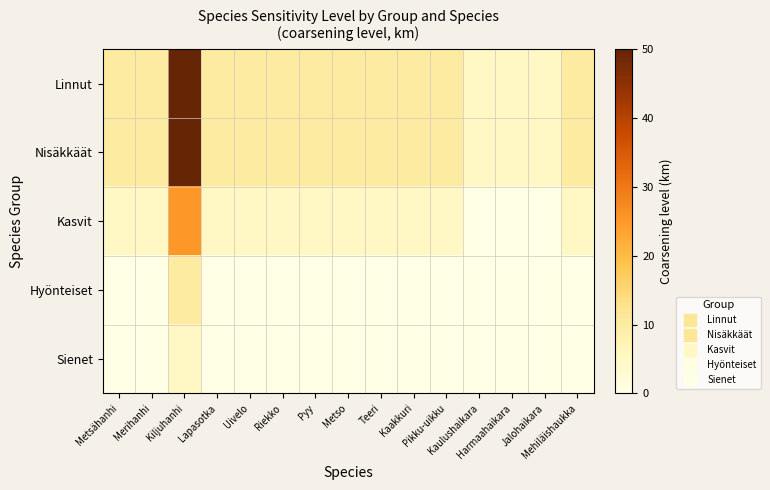

Reading left to right, transcribe all the data shown in this chart.

Linnut: Metsähanhi=0.2	Merihanhi=0.2	Kiljuhanhi=1.0	Lapasotka=0.2	Uivelo=0.2	Riekko=0.2	Pyy=0.2	Metso=0.2	Teeri=0.2	Kaakkuri=0.2	Pikku-uikku=0.2	Kaulushaikara=0.1	Harmaahaikara=0.1	Jalohaikara=0.1	Mehiläishaukka=0.2
Nisäkkäät: Metsähanhi=0.2	Merihanhi=0.2	Kiljuhanhi=1.0	Lapasotka=0.2	Uivelo=0.2	Riekko=0.2	Pyy=0.2	Metso=0.2	Teeri=0.2	Kaakkuri=0.2	Pikku-uikku=0.2	Kaulushaikara=0.1	Harmaahaikara=0.1	Jalohaikara=0.1	Mehiläishaukka=0.2
Kasvit: Metsähanhi=0.1	Merihanhi=0.1	Kiljuhanhi=0.5	Lapasotka=0.1	Uivelo=0.1	Riekko=0.1	Pyy=0.1	Metso=0.1	Teeri=0.1	Kaakkuri=0.1	Pikku-uikku=0.1	Kaulushaikara=0.0	Harmaahaikara=0.0	Jalohaikara=0.0	Mehiläishaukka=0.1
Hyönteiset: Metsähanhi=0.0	Merihanhi=0.0	Kiljuhanhi=0.2	Lapasotka=0.0	Uivelo=0.0	Riekko=0.0	Pyy=0.0	Metso=0.0	Teeri=0.0	Kaakkuri=0.0	Pikku-uikku=0.0	Kaulushaikara=0.0	Harmaahaikara=0.0	Jalohaikara=0.0	Mehiläishaukka=0.0
Sienet: Metsähanhi=0.0	Merihanhi=0.0	Kiljuhanhi=0.1	Lapasotka=0.0	Uivelo=0.0	Riekko=0.0	Pyy=0.0	Metso=0.0	Teeri=0.0	Kaakkuri=0.0	Pikku-uikku=0.0	Kaulushaikara=0.0	Harmaahaikara=0.0	Jalohaikara=0.0	Mehiläishaukka=0.0